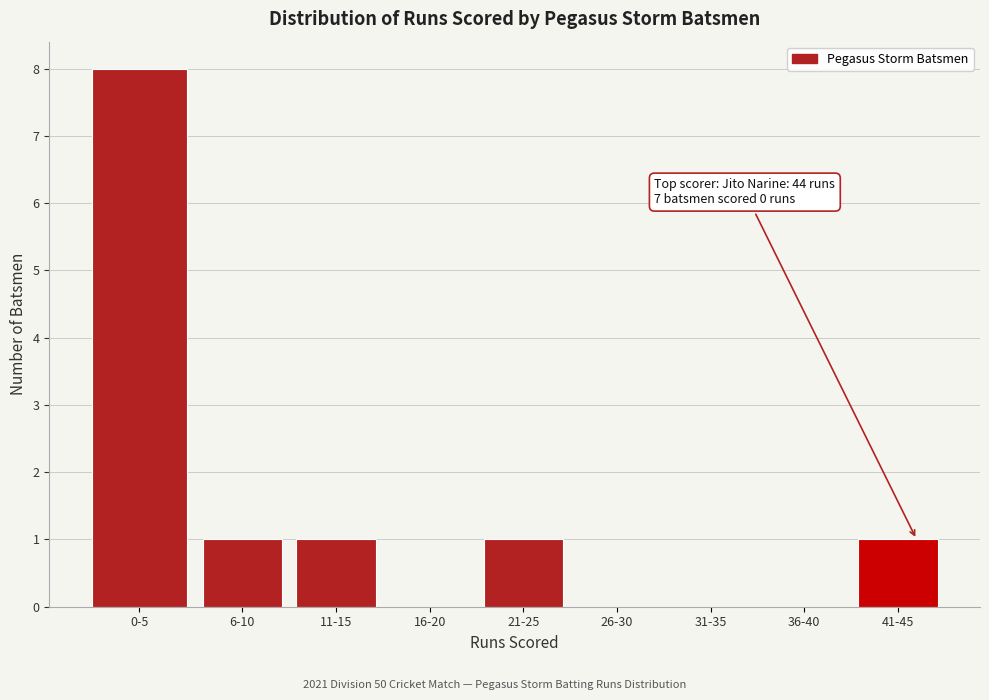

Reading right to left, what are all the values shown in this chart?

41-45=1	36-40=0	31-35=0	26-30=0	21-25=1	16-20=0	11-15=1	6-10=1	0-5=8